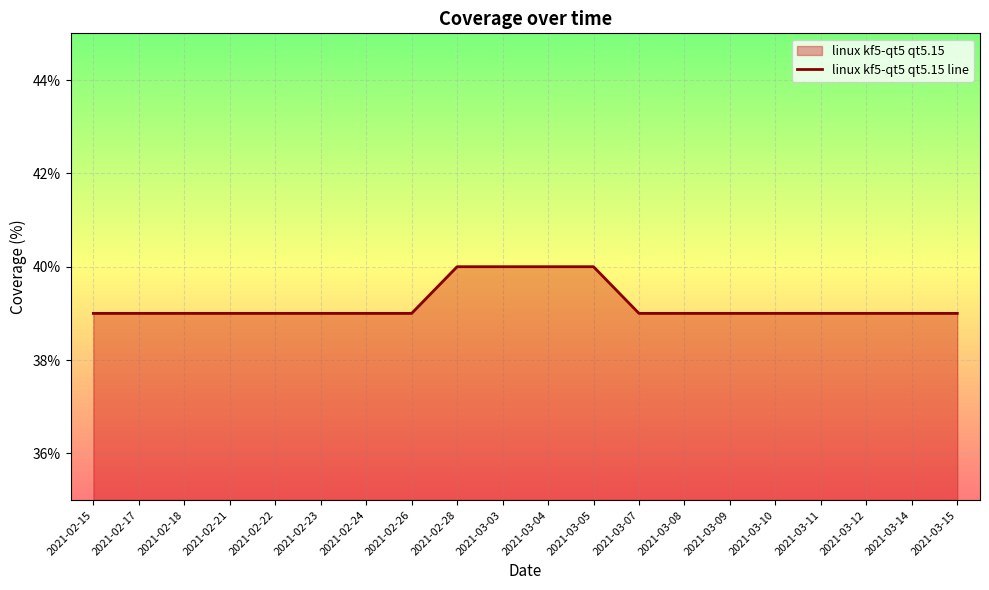

Which category has the highest value across all series?

2021-02-28